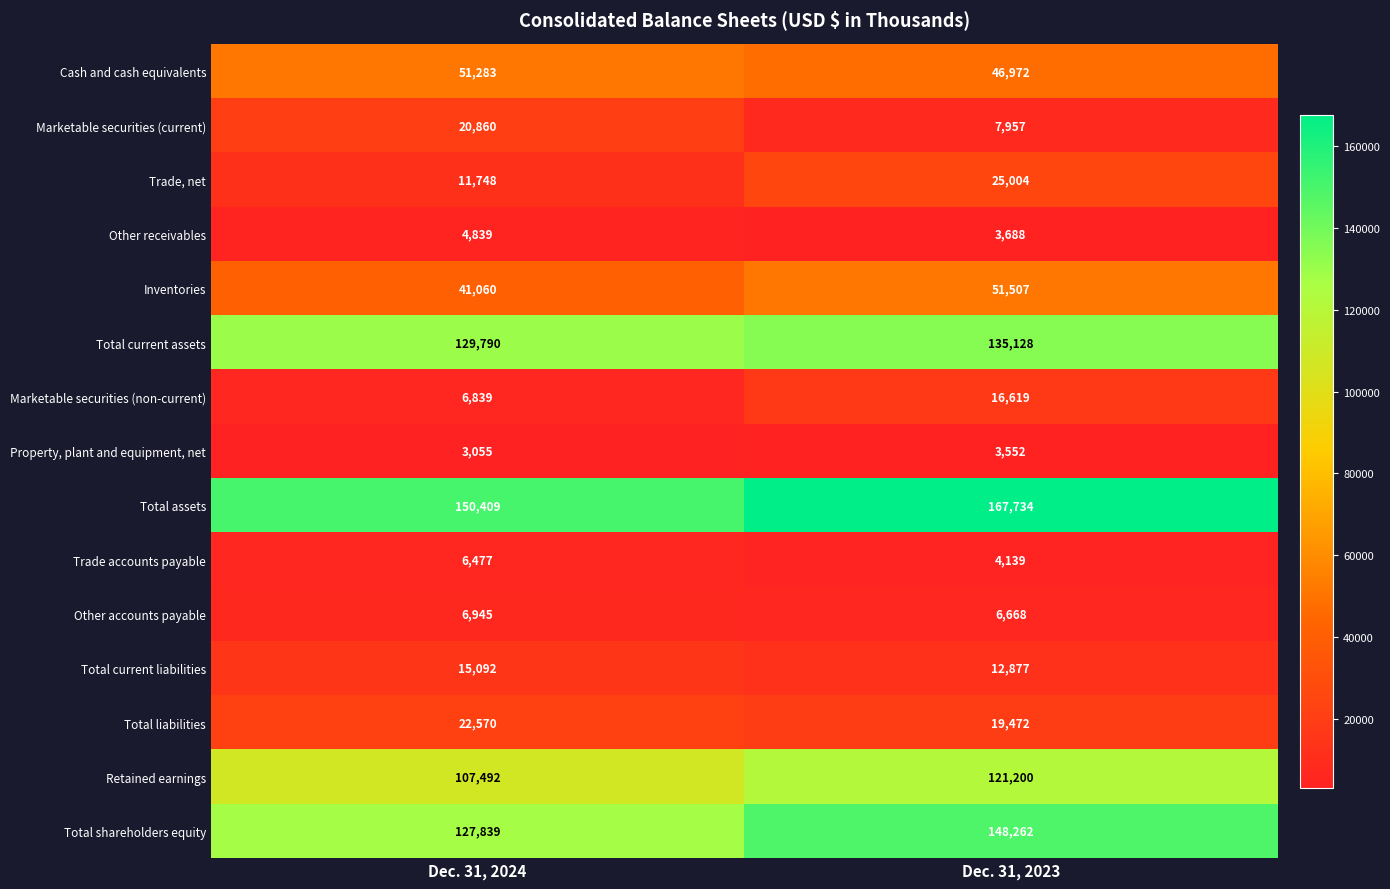

At which label is Property, plant and equipment, net closest to 3303?

Dec. 31, 2024